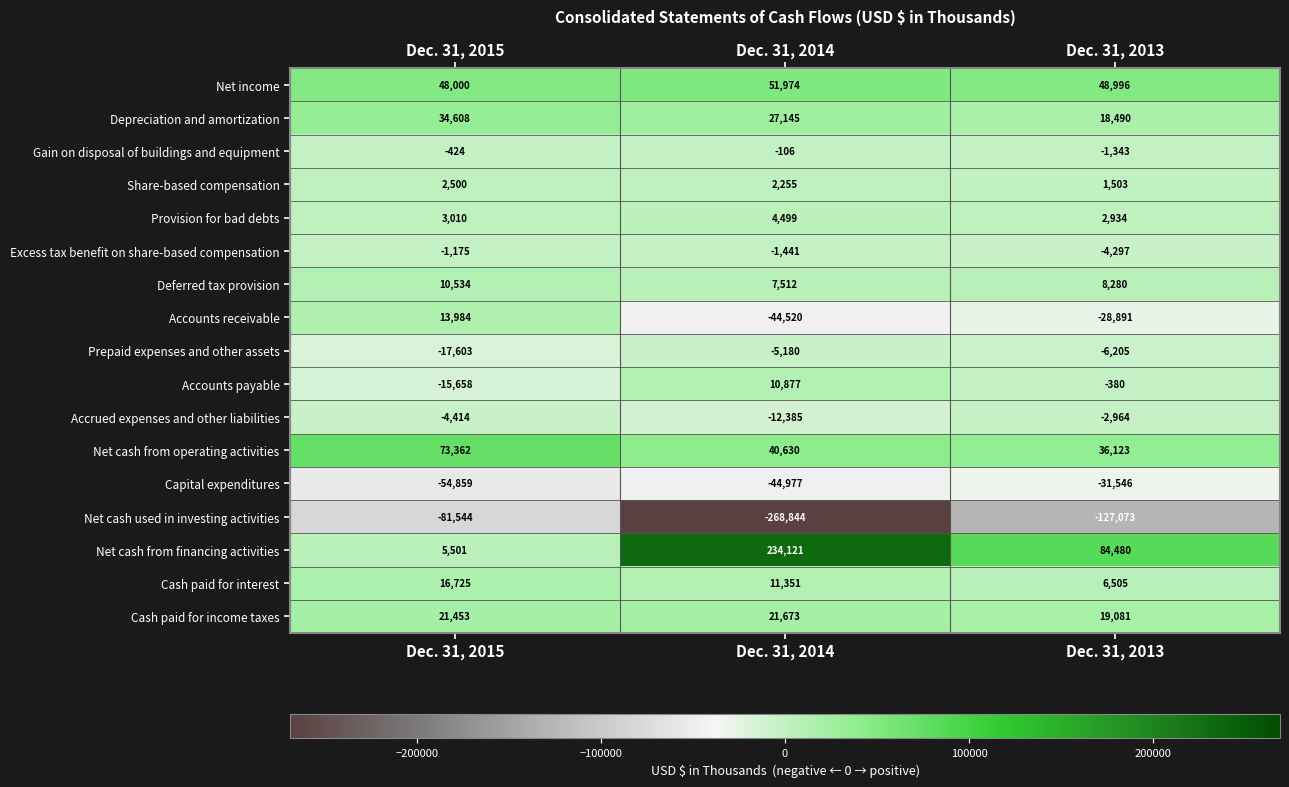

What is the sum of the Cash paid for income taxes values at Dec. 31, 2014 and Dec. 31, 2015?

43126